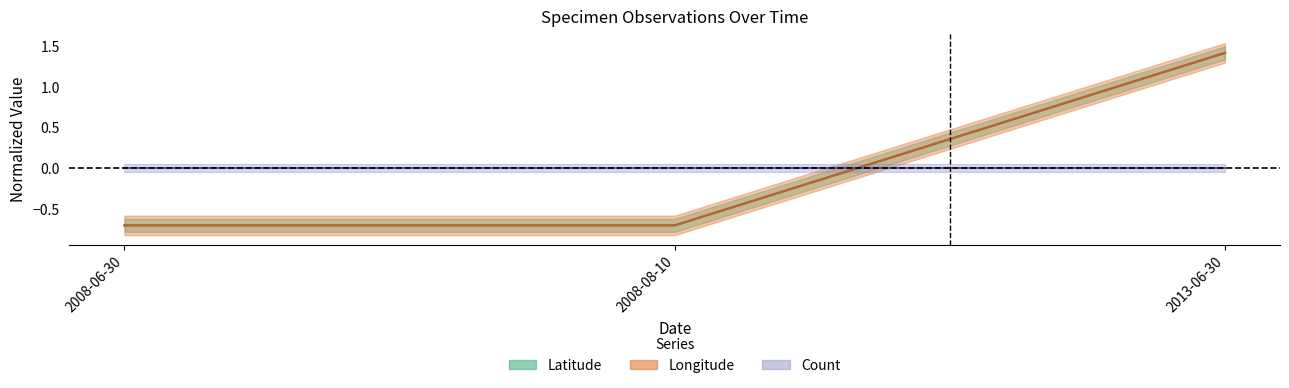

What is the total value across all series at 2008-08-10?

-1.4